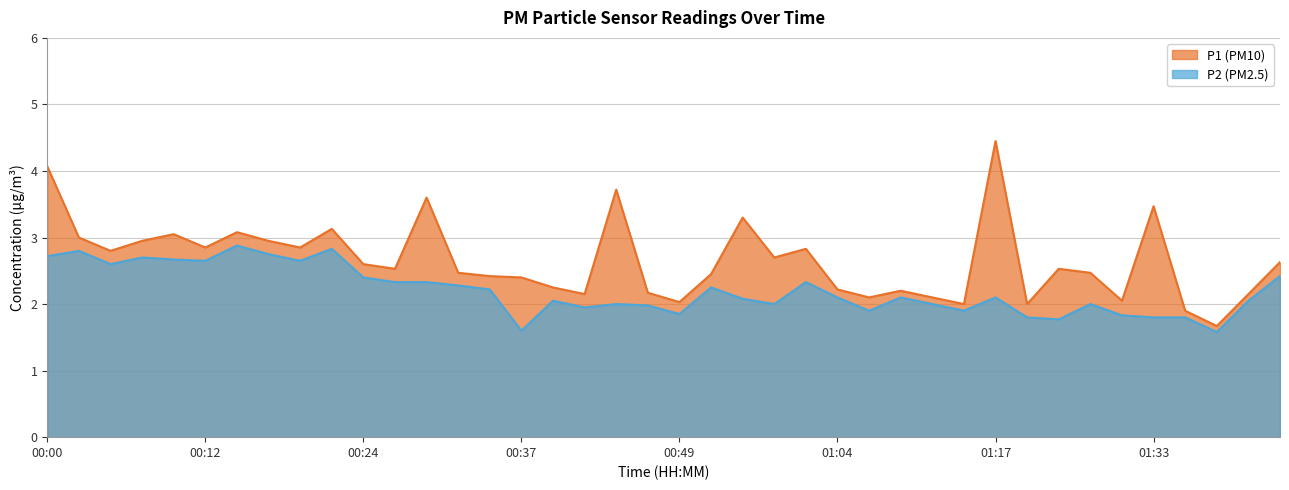

What is the approximate value of P2 at 00:17?

2.8